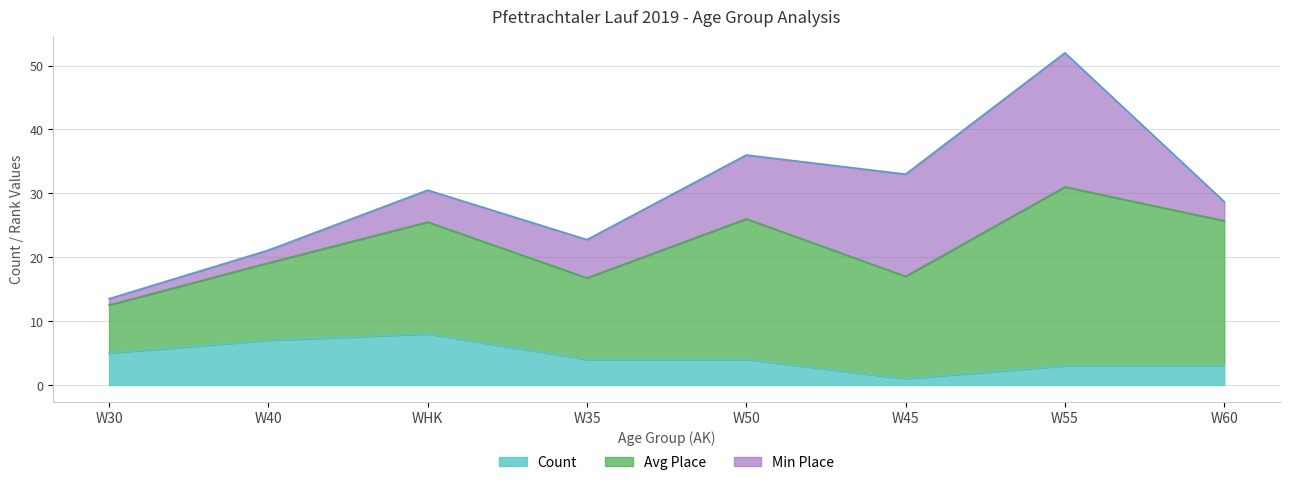

What are all the series names shown in the legend?

Count, Avg Place, Min Place